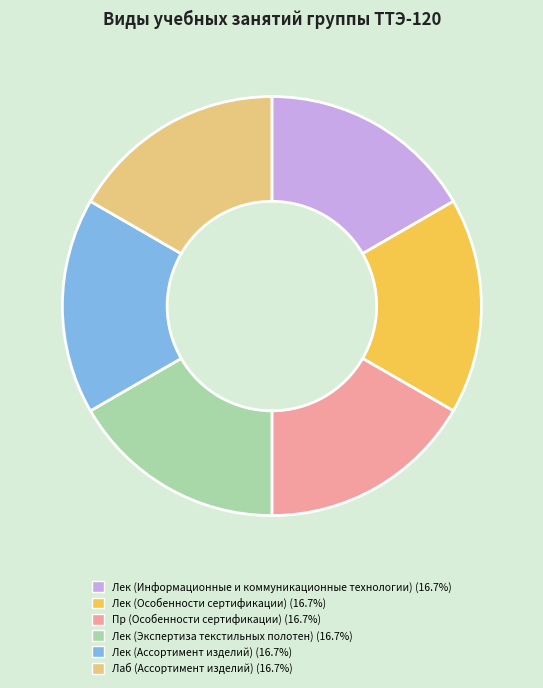

How many segments does this pie chart have?

6